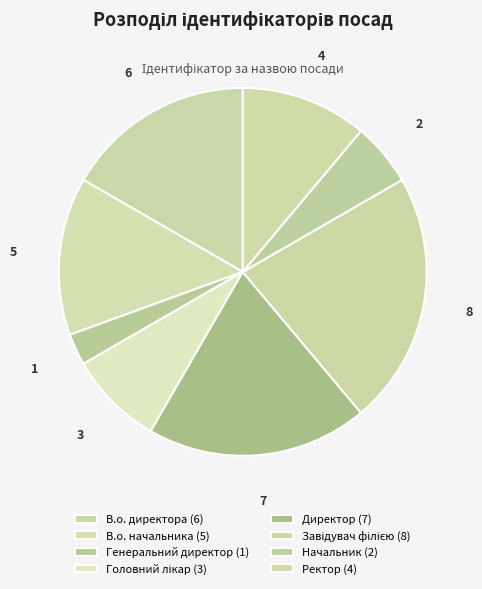

How many segments does this pie chart have?

8